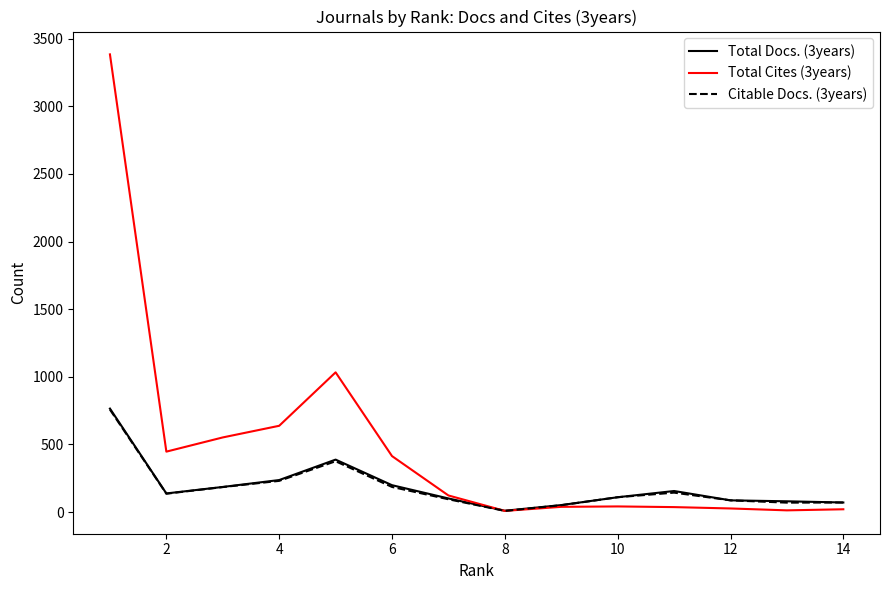

Which series has the largest range (max minus min)?

Total Cites (3years)